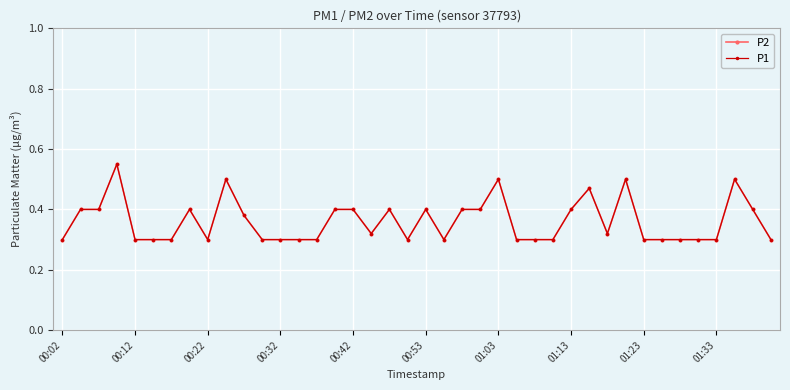

What is the average value of the P2 series?

0.4